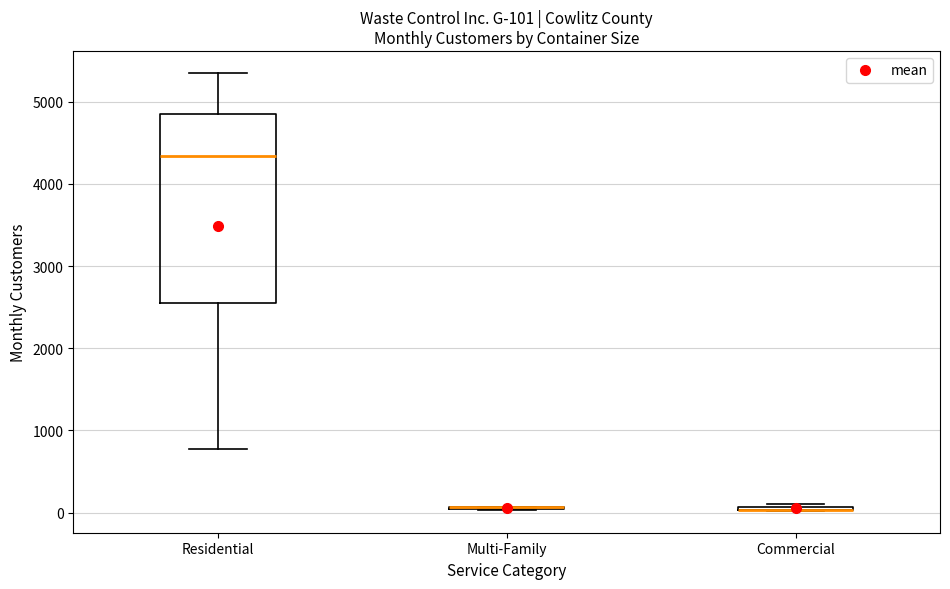

Comparing the boxes themselves (not the whiskers), which one is the tallest?

Residential